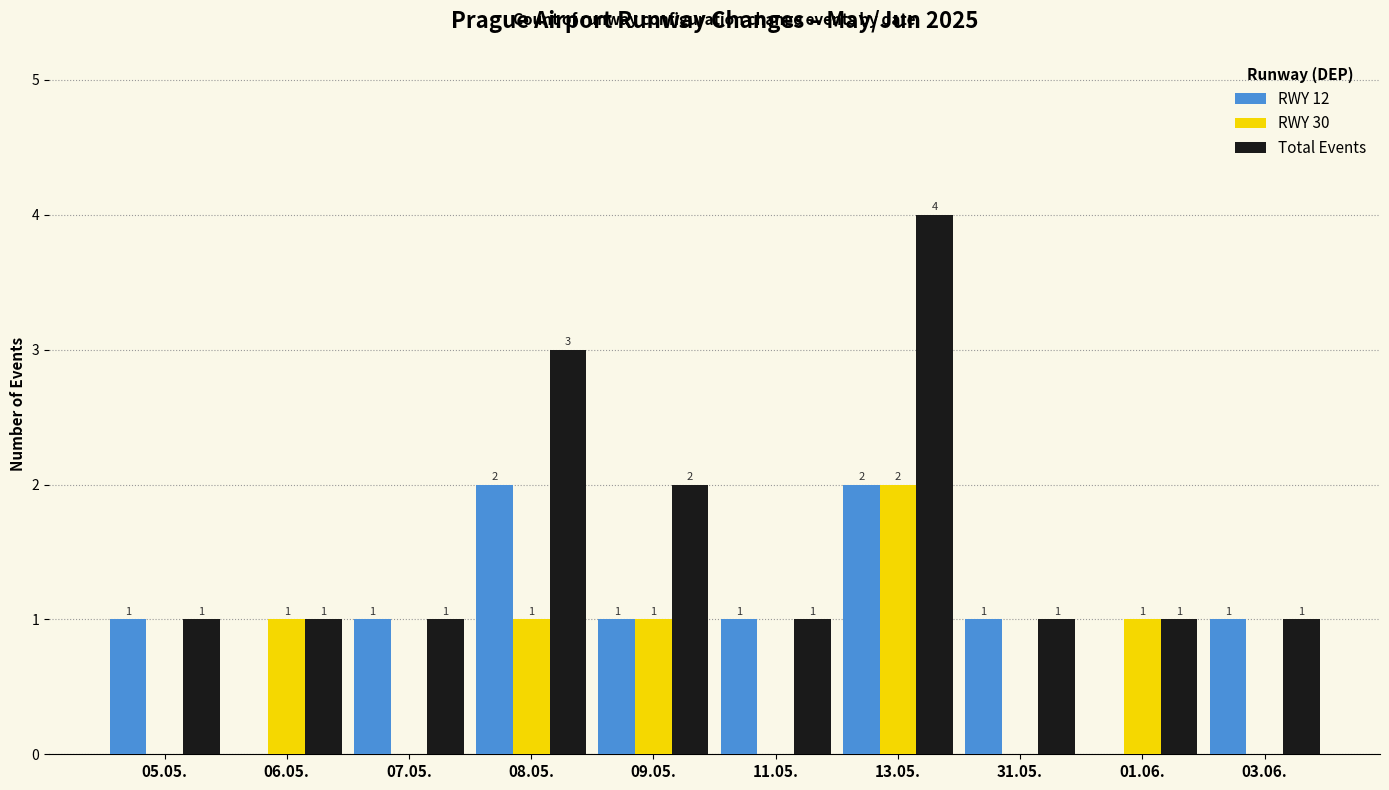

What is the highest value of the RWY 30 series?

2